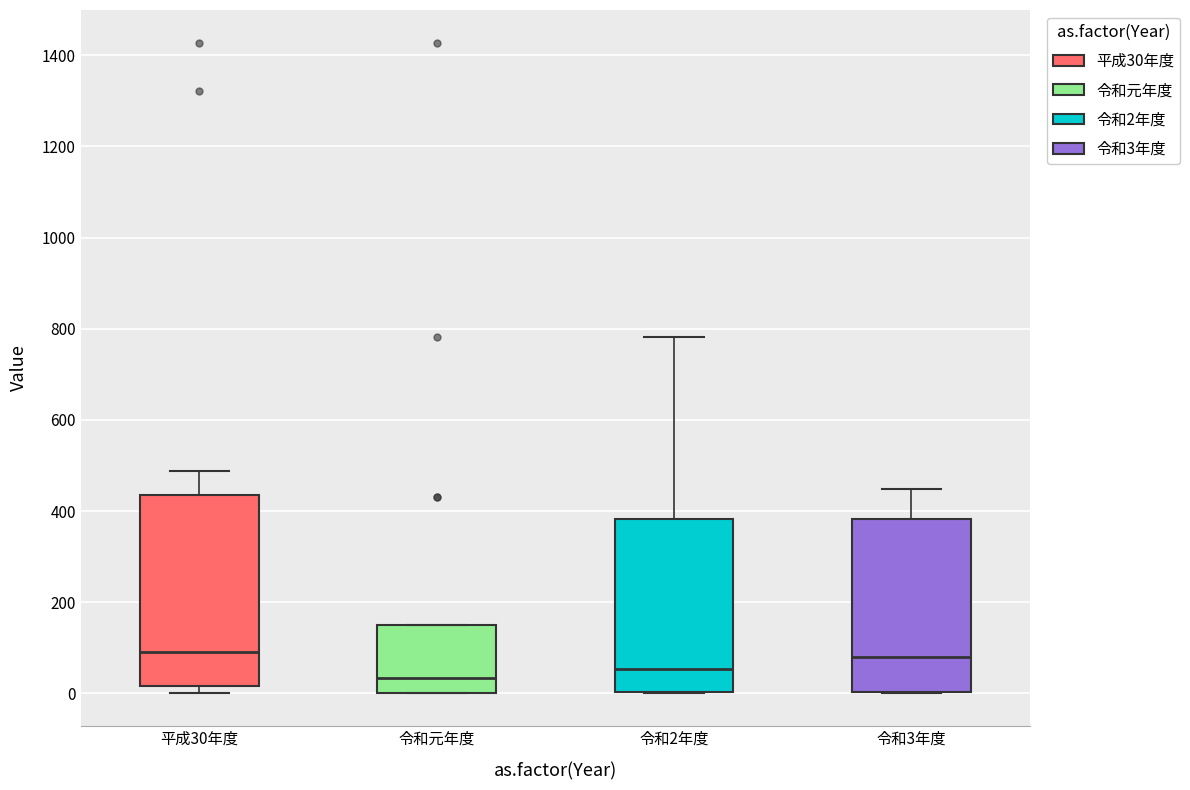

Reading left to right, read every box against the y-axis: the position of its median line, the range the box covers, and the ends of its whiskers. The values are not printed on the chart, so give them approximately, as read against the axis.

平成30年度: median 100, box 20 to 440, whiskers 0 to 480
令和元年度: median 40, box 0 to 140, whiskers 0 to 140
令和2年度: median 60, box 0 to 380, whiskers 0 to 780
令和3年度: median 80, box 0 to 380, whiskers 0 to 440